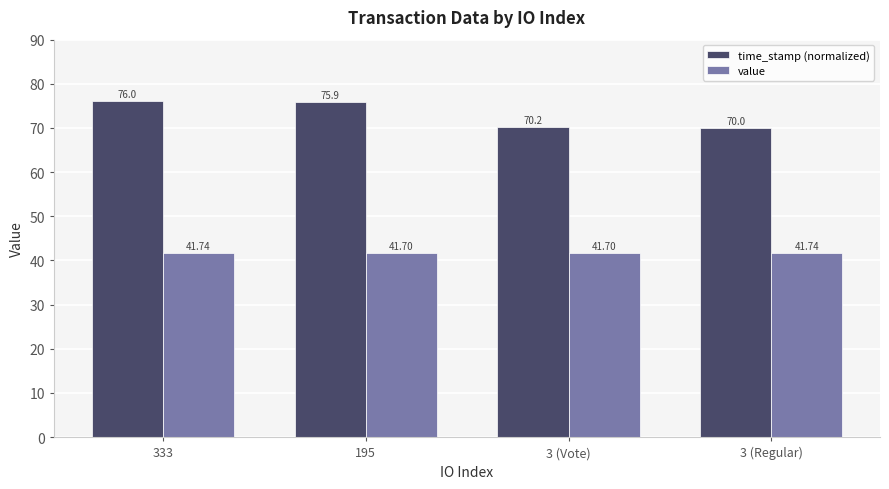

What is the spread (max minus min) of values at 195?

34.2